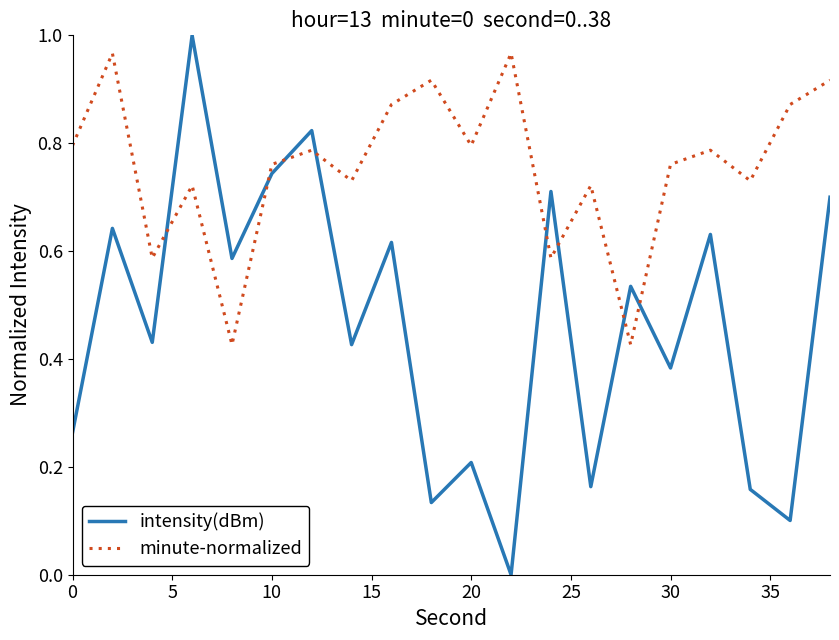

Which series has the largest total across all categories?

minute-normalized